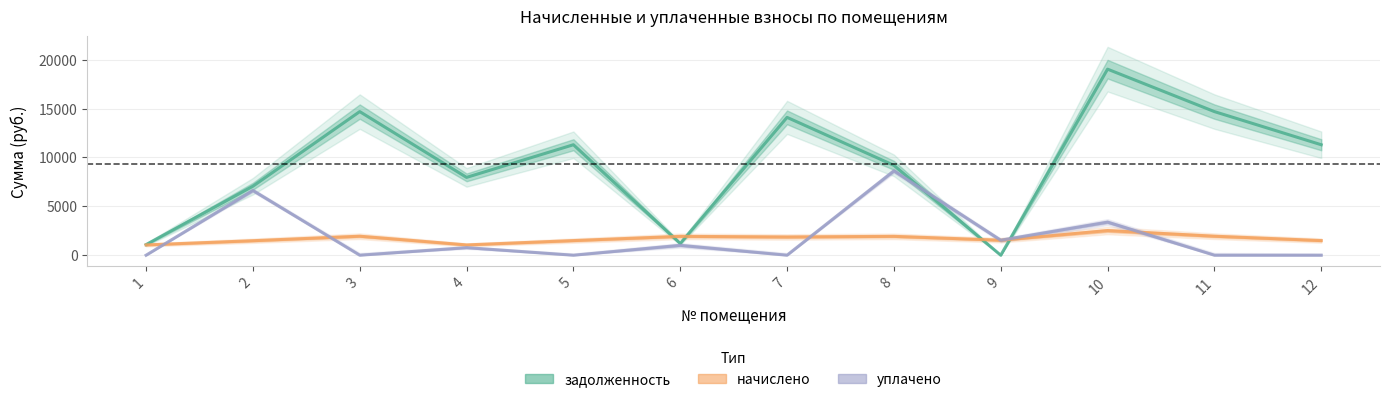

How many lines are shown in the chart?

3